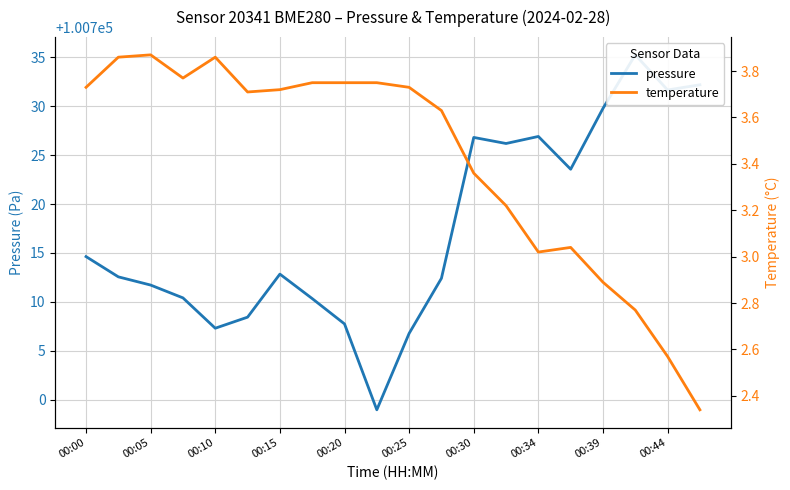

Reading left to right, transcribe all the data shown in this chart.

pressure: 100714.6	100712.6	100711.7	100710.4	100707.3	100708.4	100712.8	100710.3	100707.8	100699.0	100706.8	100712.4	100726.8	100726.2	100726.9	100723.6	100729.8	100735.2	100731.7	100732.2
temperature: 3.7	3.9	3.9	3.8	3.9	3.7	3.7	3.8	3.8	3.8	3.7	3.6	3.4	3.2	3.0	3.0	2.9	2.8	2.6	2.3